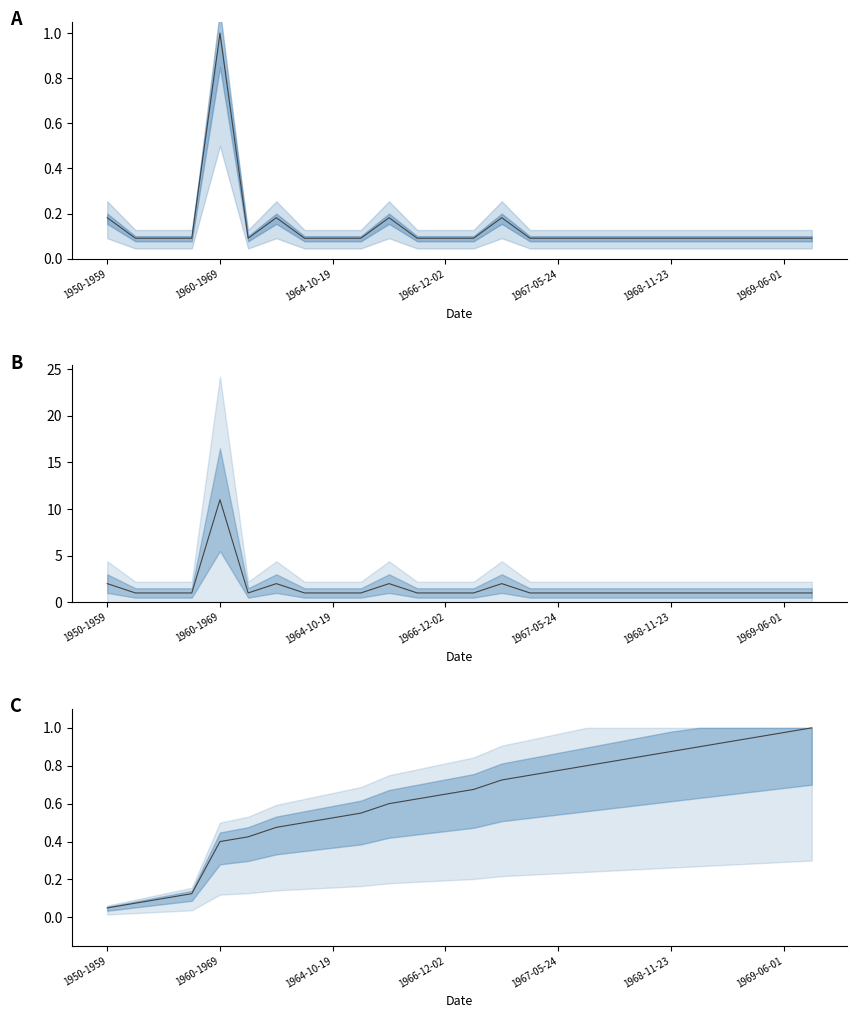

What is the approximate value at 22?

0.9